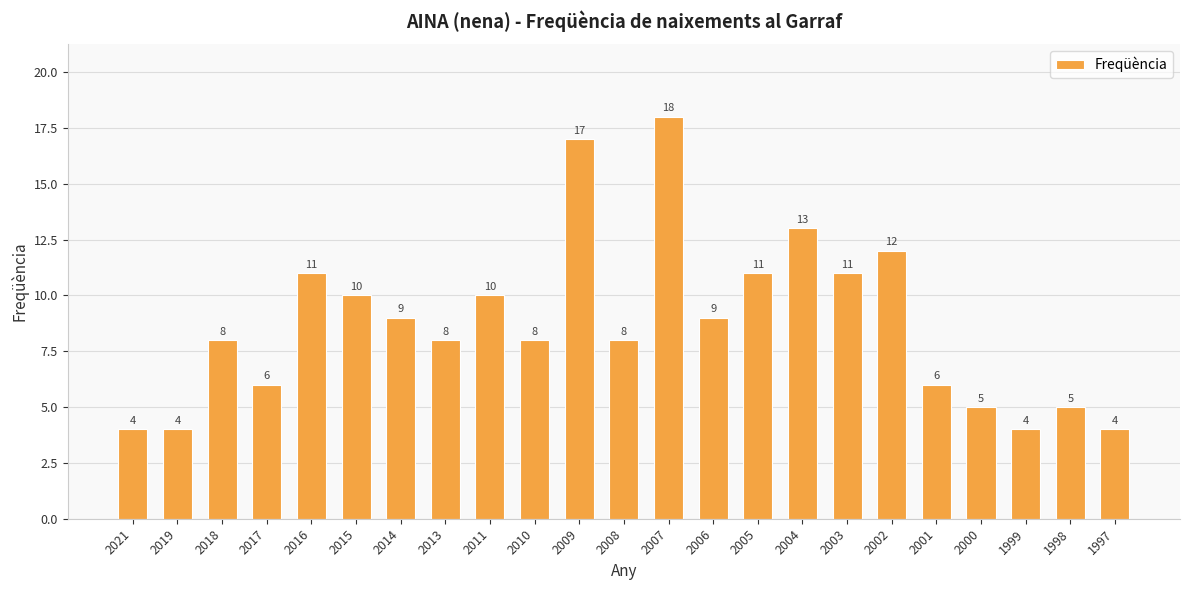

What is the value of the 4th bar from the left?

6